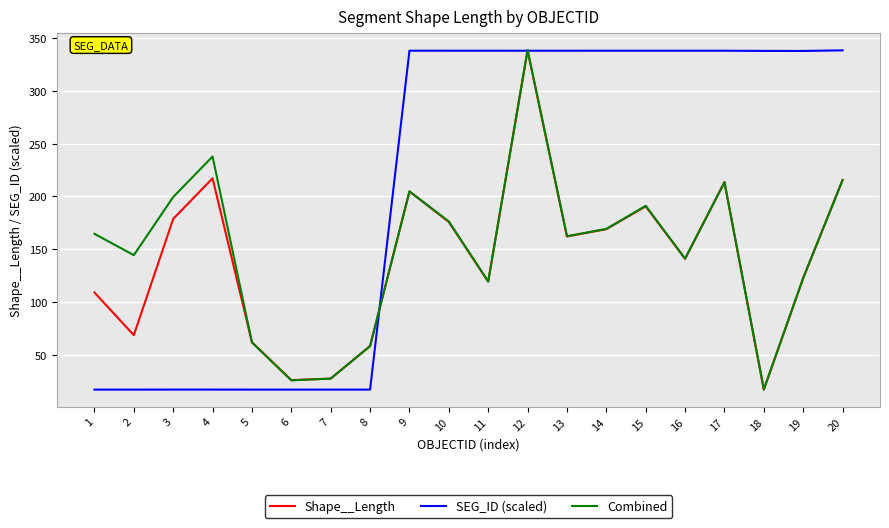

What is the difference between the highest and lowest values at 7?

10.4